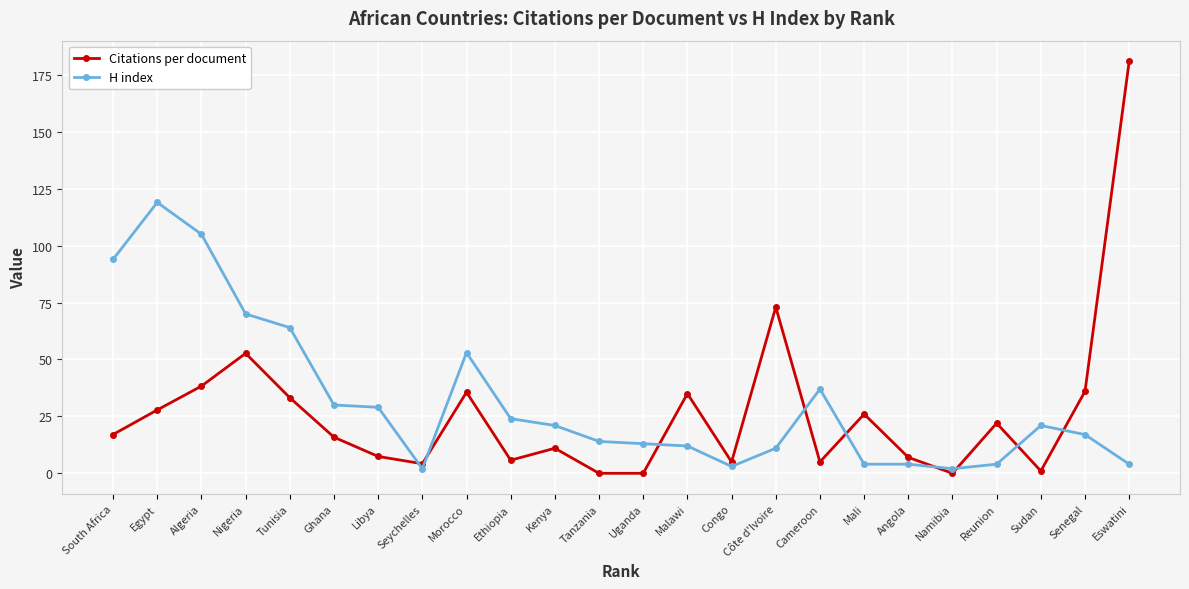

Is it true that H index equals 12.0 at Malawi?

True